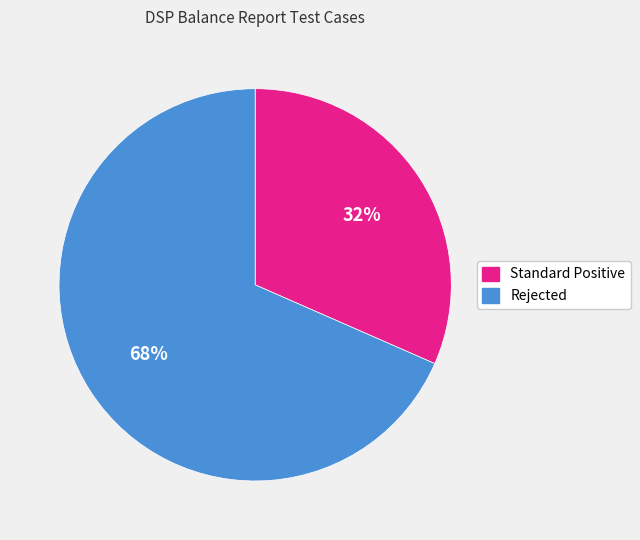

How many slices are in this pie chart?

2